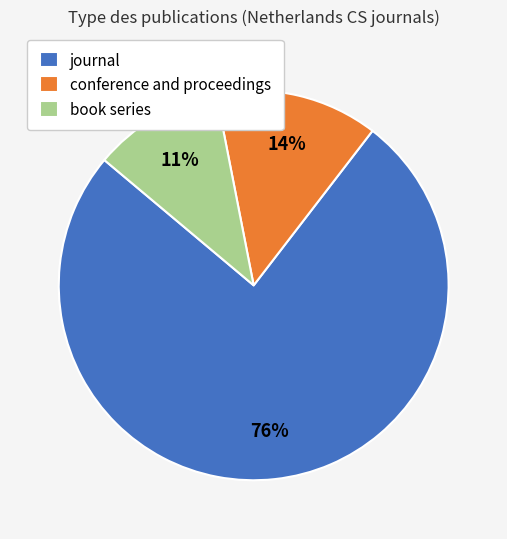

To the nearest percent, what portion does book series represent?

11%